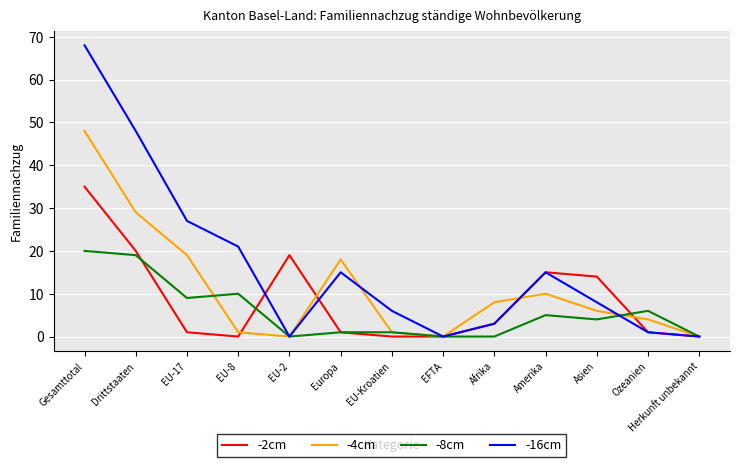

The value of -2cm at EU-8 is 0. True or false?

True